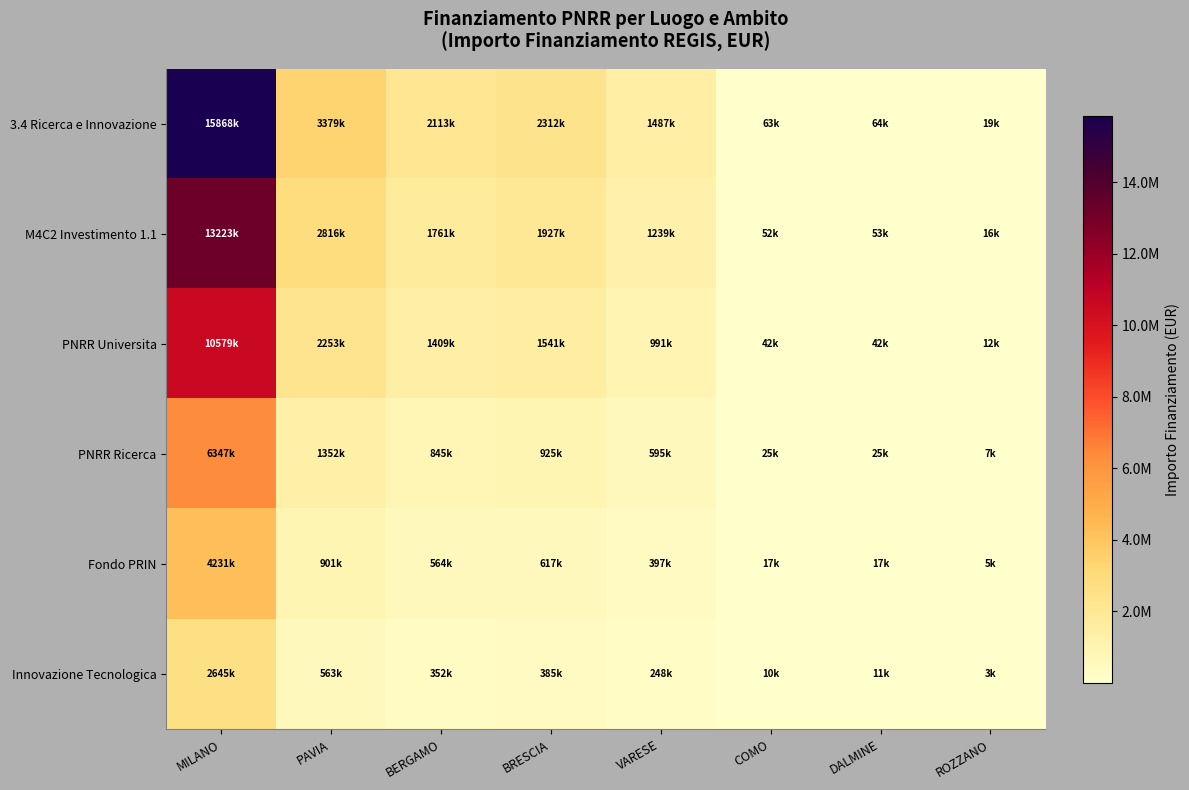

At which category is the sum across all series the highest?

MILANO